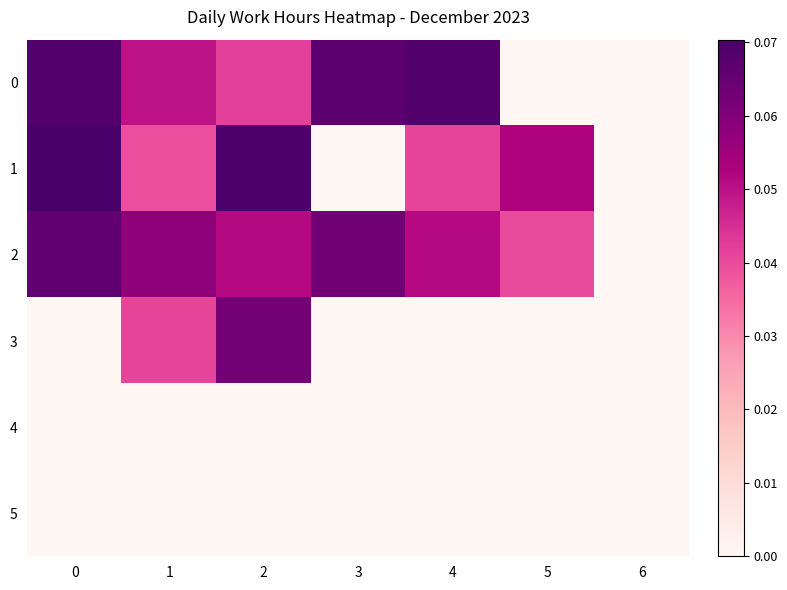

How many series are shown in this chart?

6